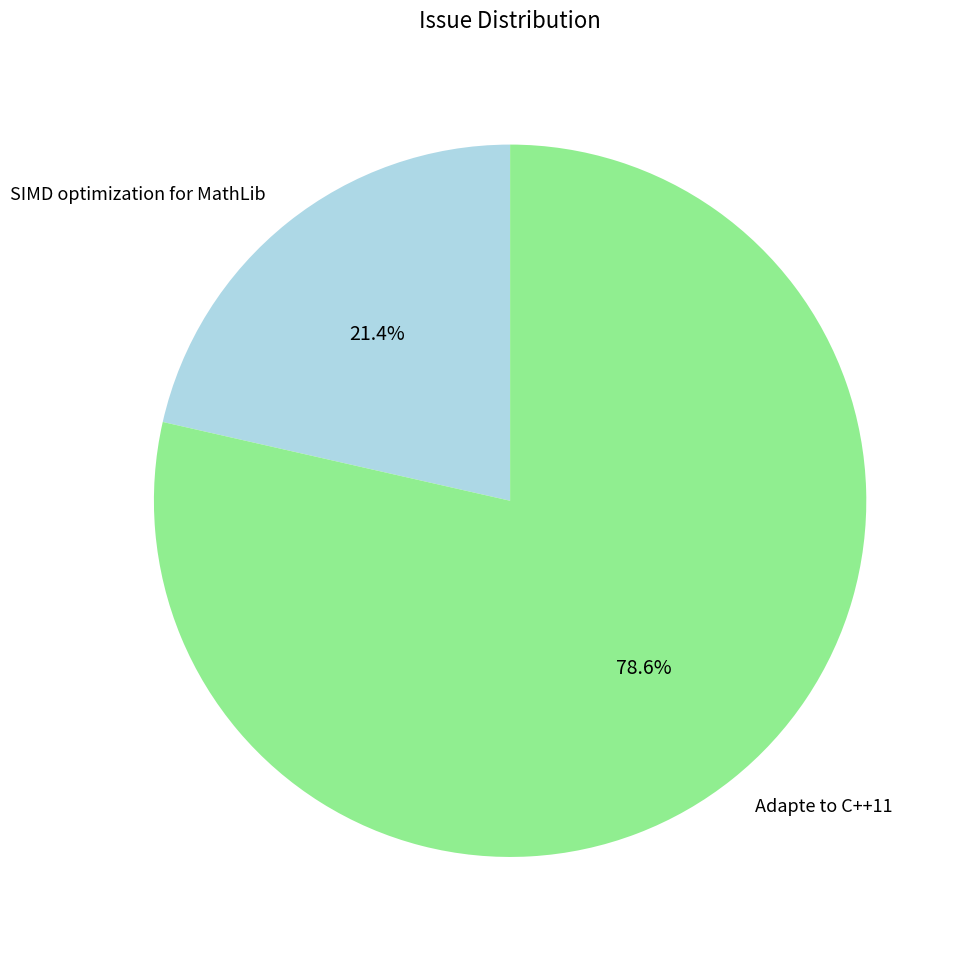

Rank the categories by value from highest to lowest.

Adapte to C++11, SIMD optimization for MathLib